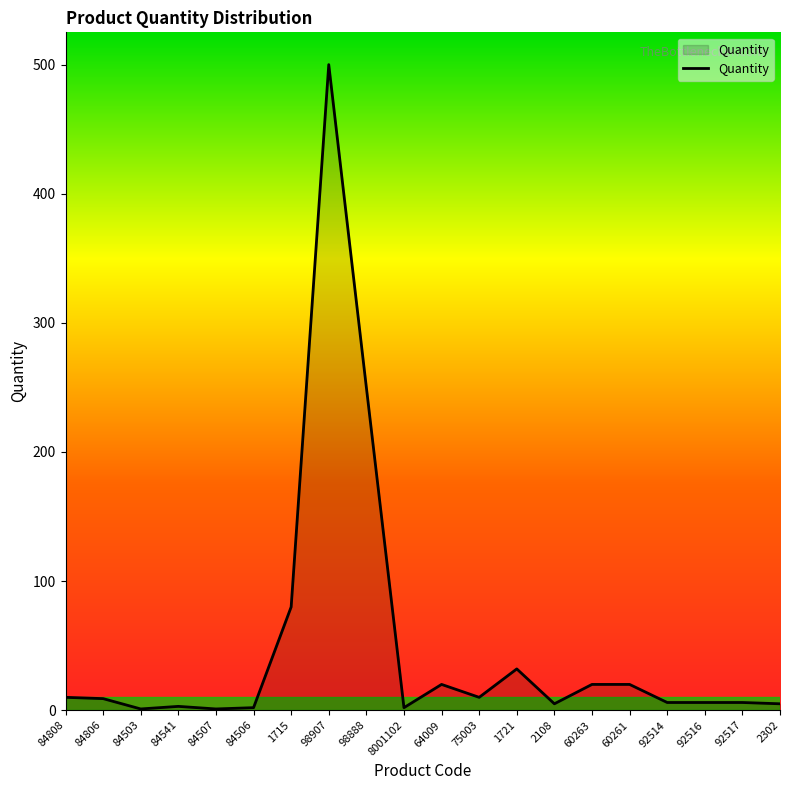

The chart shows a value of 6 at 92517. True or false?

True